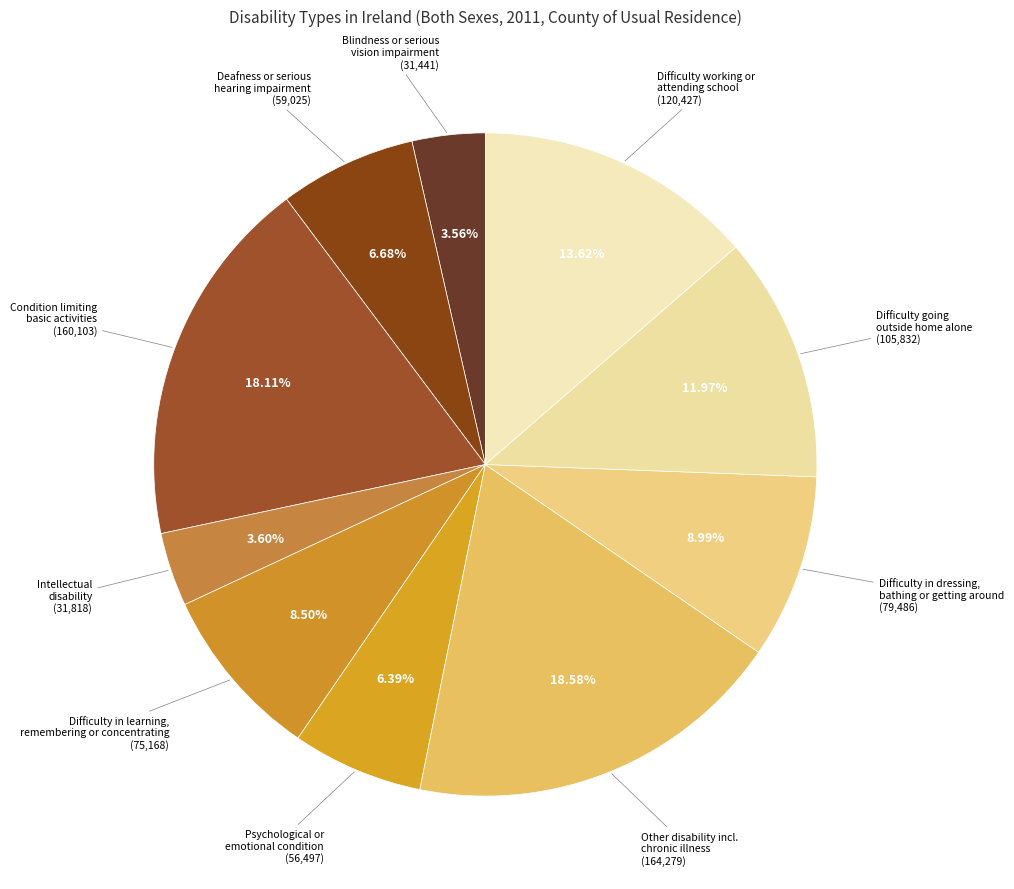

How many slices are in this pie chart?

10